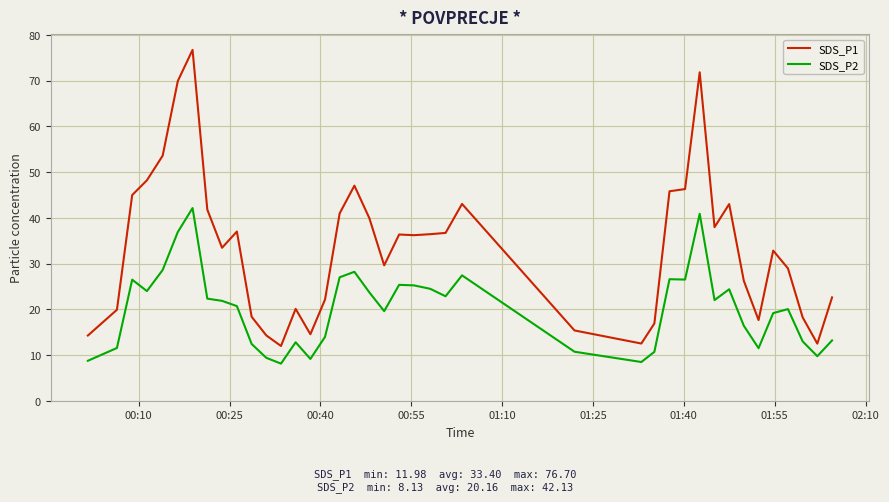

True or false: SDS_P1 and SDS_P2 cross at least once.

False